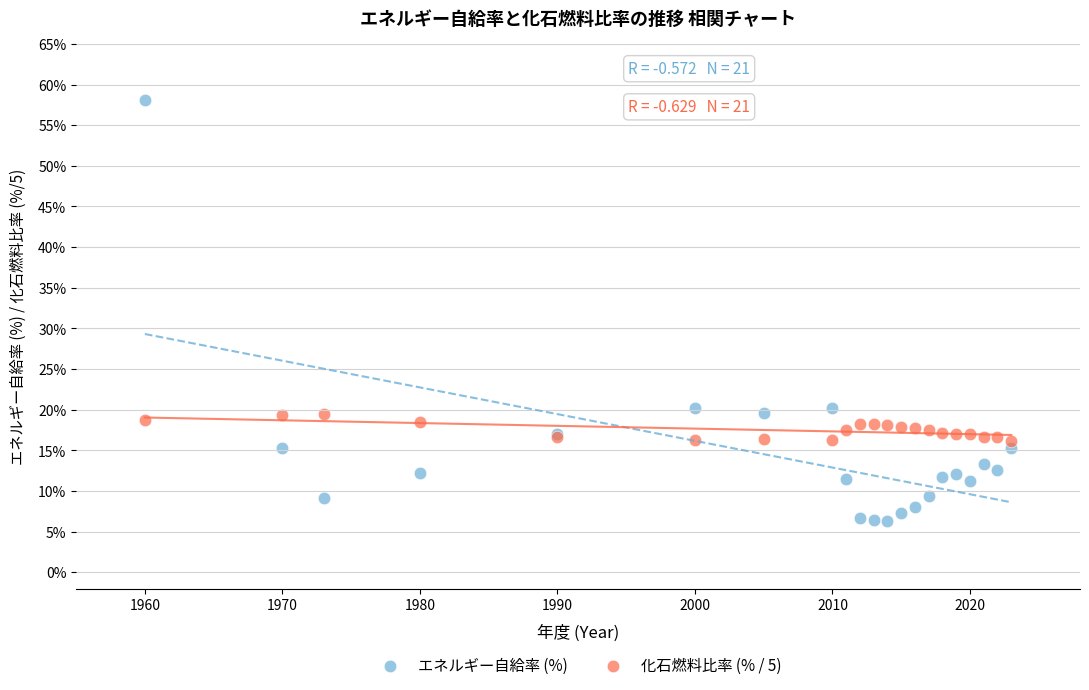

Which series reaches the maximum Y coordinate?

エネルギー自給率 (%)